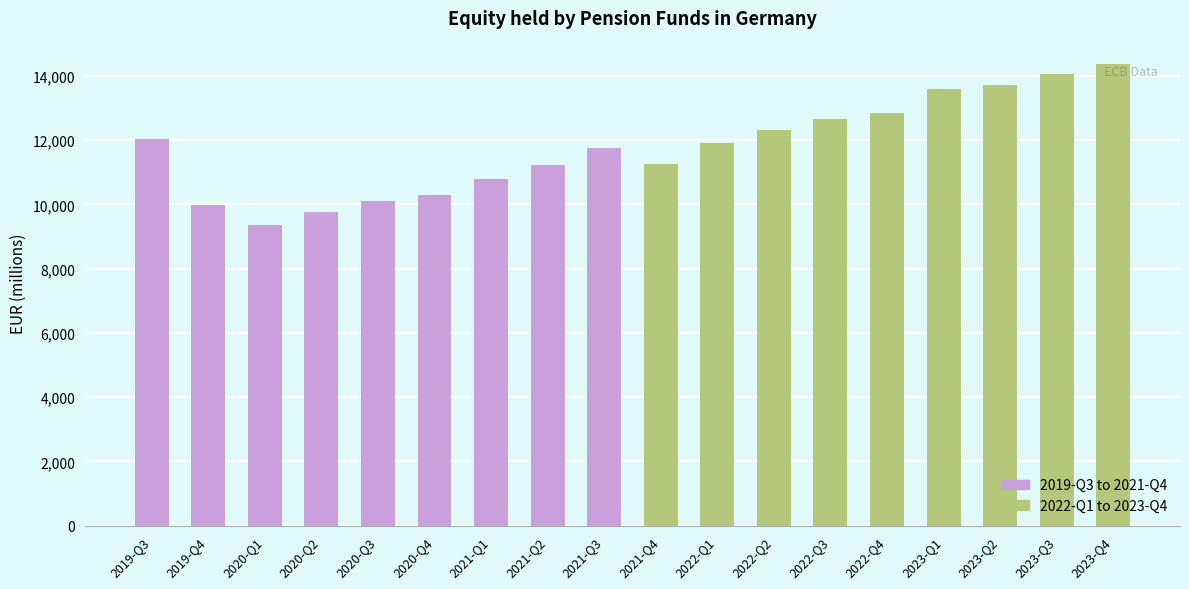

Reading left to right, what are all the values shown in this chart?

2019-Q3 to 2021-Q4: 12036	9992	9363	9753	10105	10294	10795	11240	11761
2022-Q1 to 2023-Q4: 11247	11913	12311	12666	12842	13599	13725	14045	14377